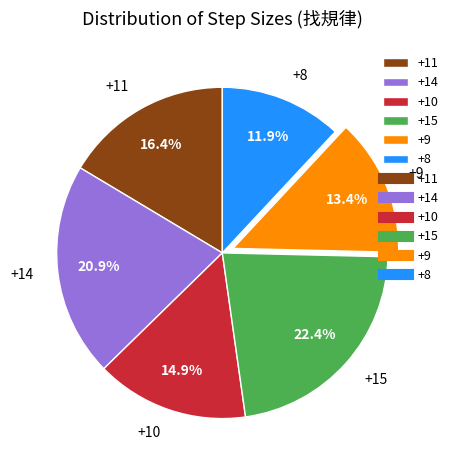

Which category has the biggest portion of the pie?

+15